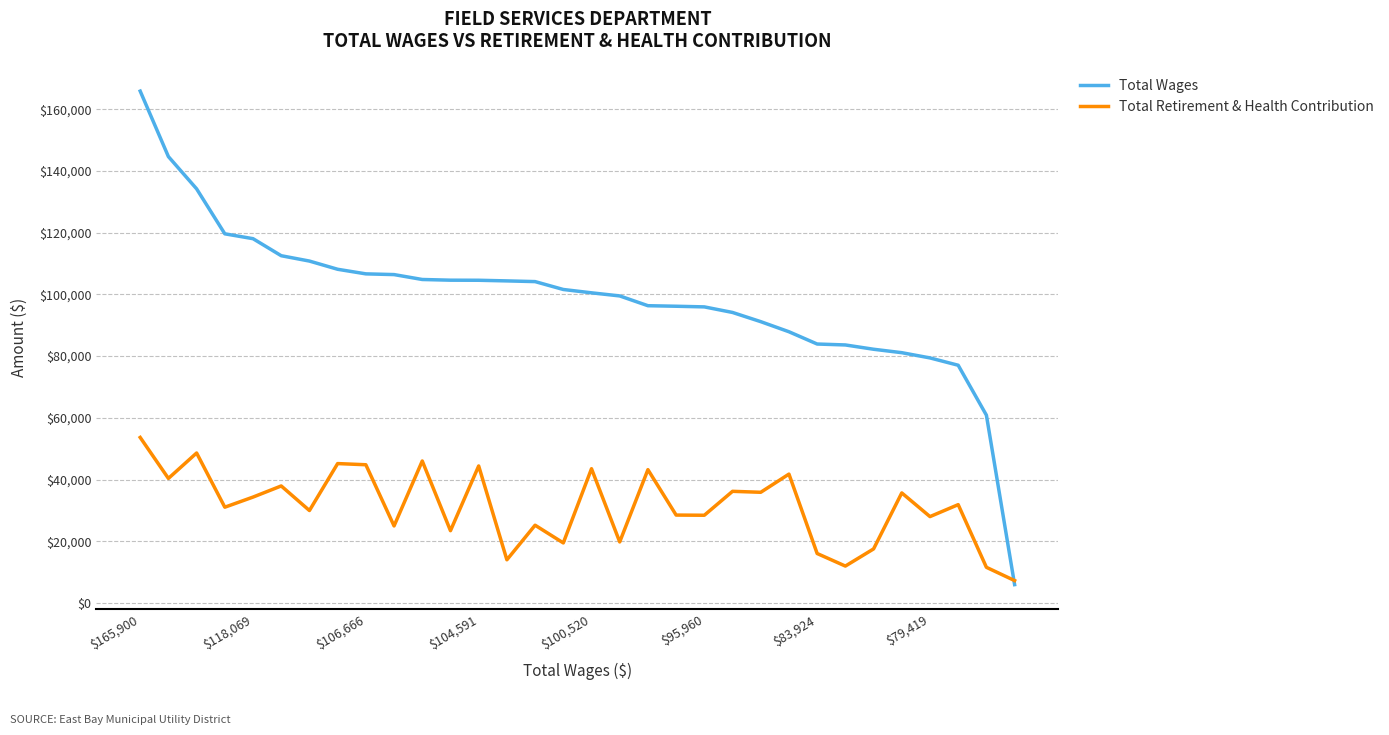

List the series in order of their overall mean, lowest first.

Total Retirement & Health Contribution, Total Wages